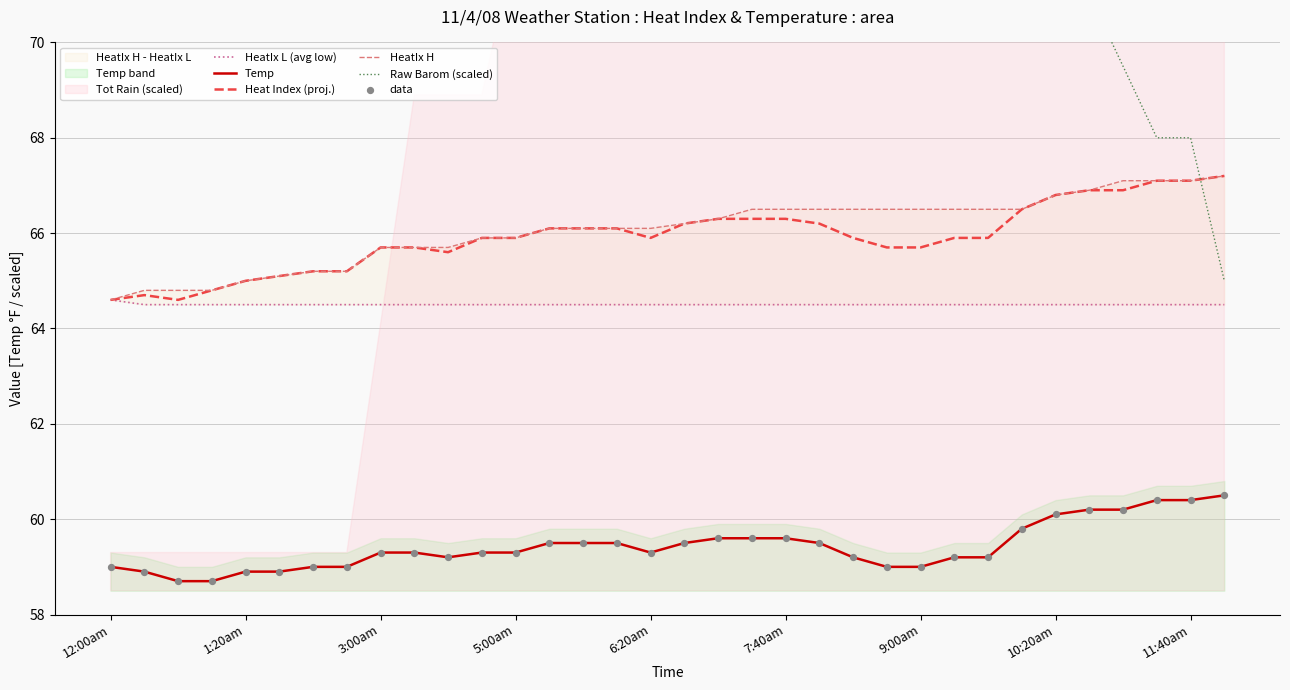

True or false: Heat Index (proj.) and Temp intersect in this chart.

False